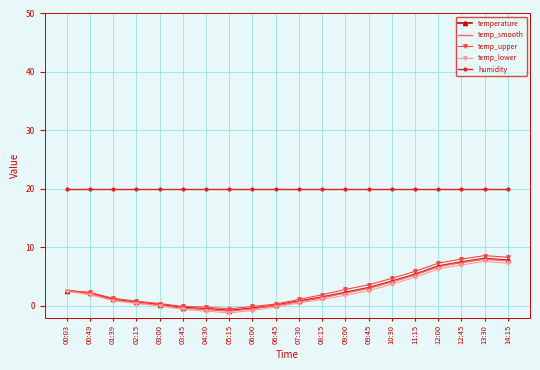

What is the smallest value displayed?

-1.2